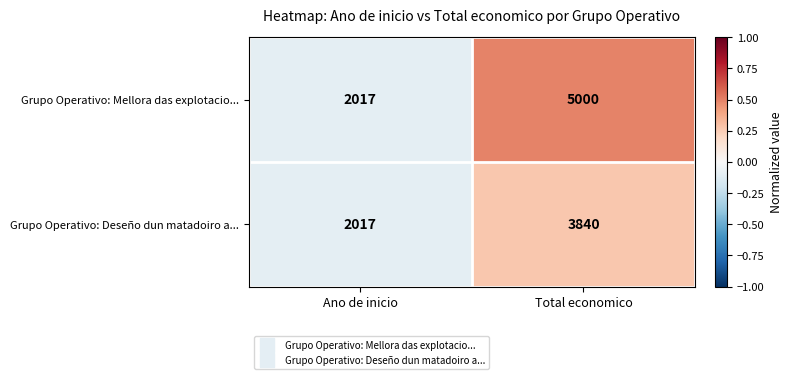

True or false: Grupo Operativo: Mellora das explotacio... has a value of 8966 at Total economico.

False